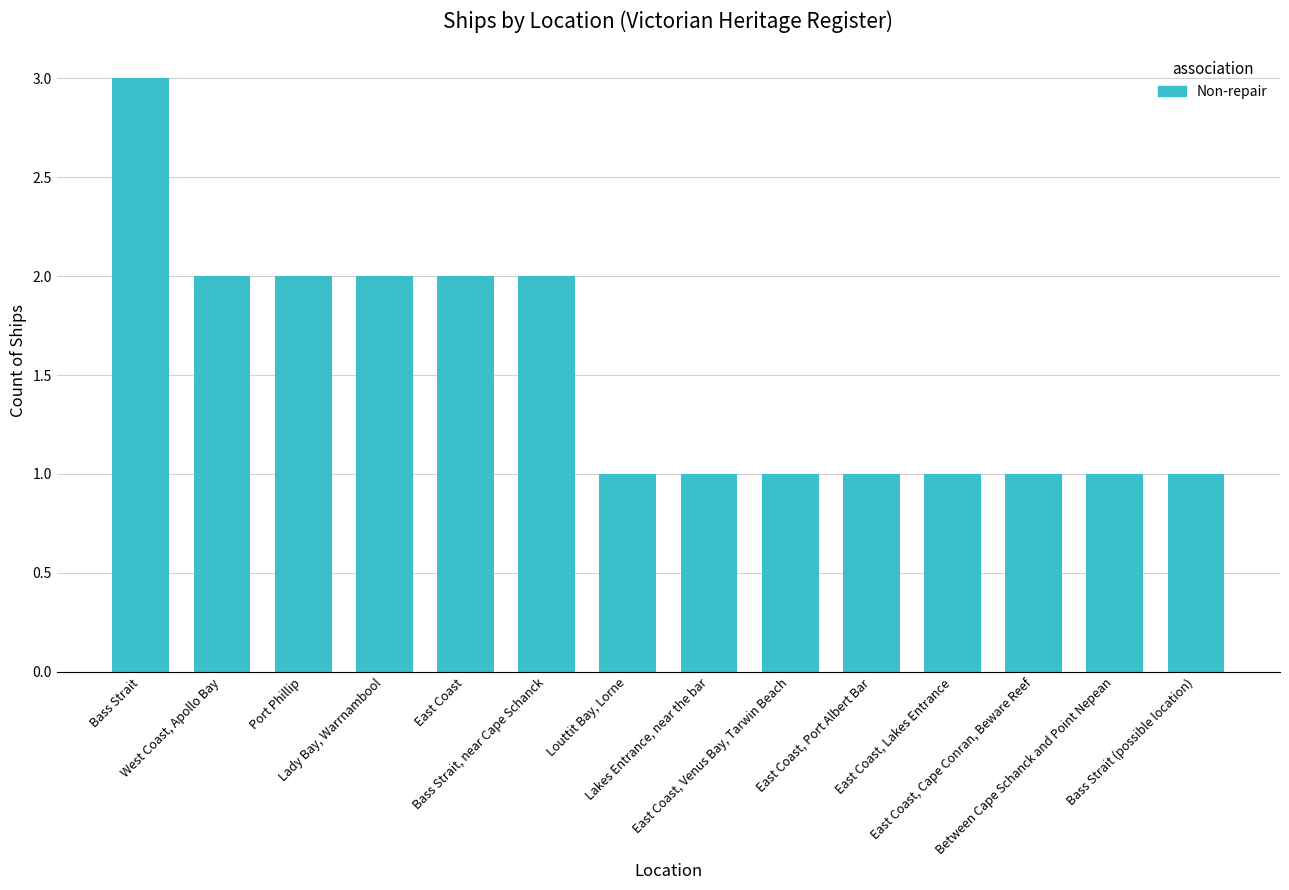

Reading right to left, list all the values displayed in this chart.

1	1	1	1	1	1	1	1	2	2	2	2	2	3